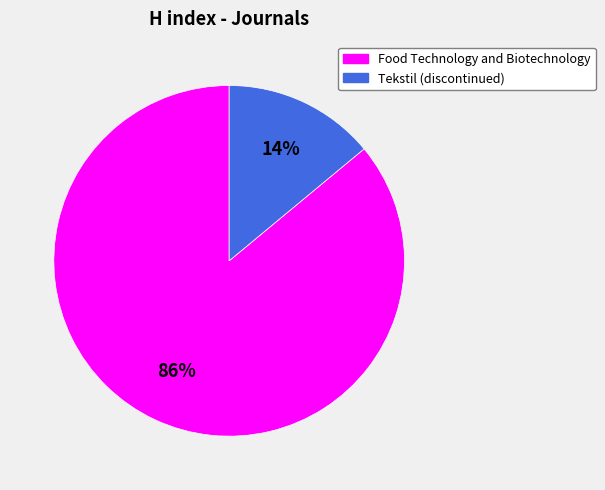

The Food Technology and Biotechnology slice represents 93% of the pie. True or false?

False